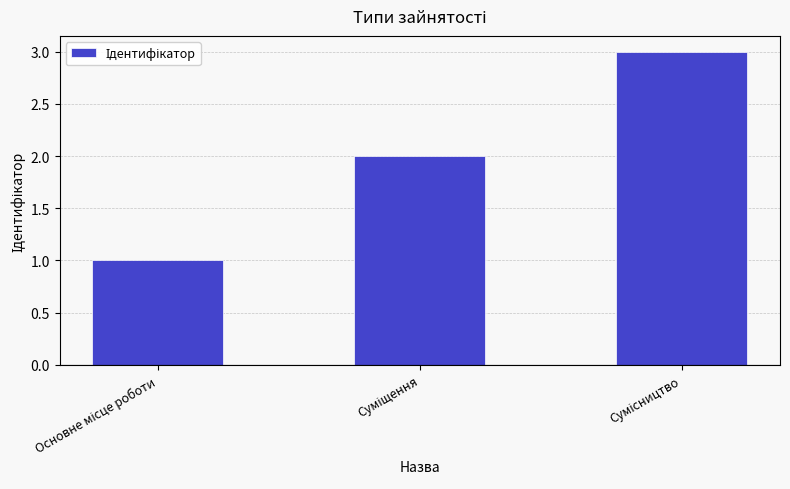

What is the sum of all values?

6